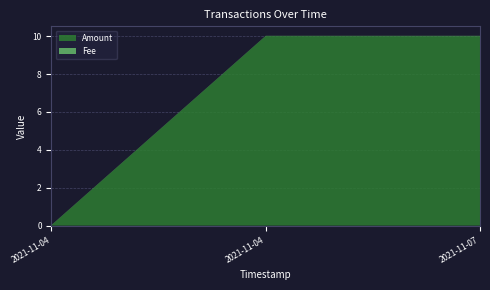

Reading left to right, what are all the values shown in this chart?

Amount: 0.0	10.0	10.0
Fee: 0.0	0.0	0.0